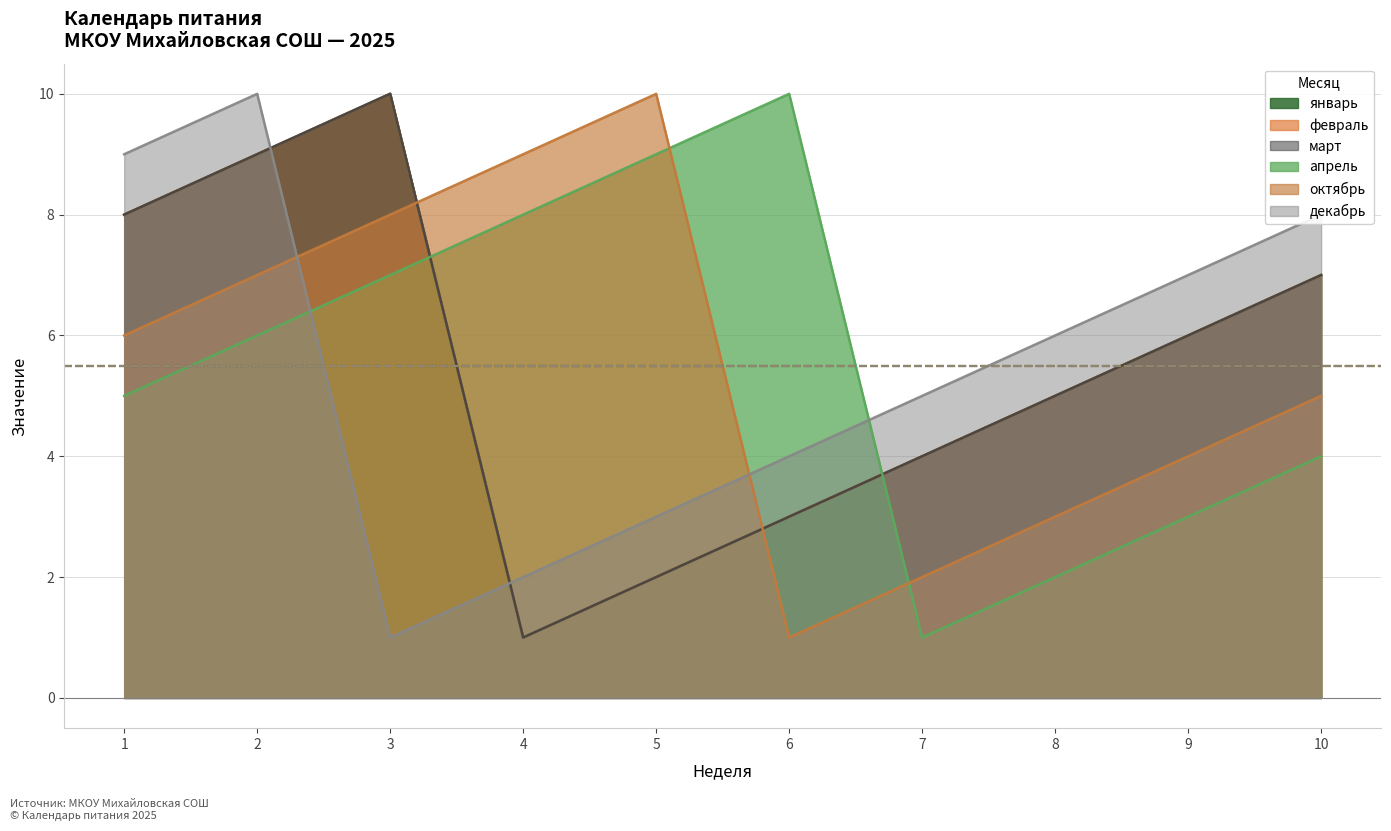

What is the smallest value displayed?

1